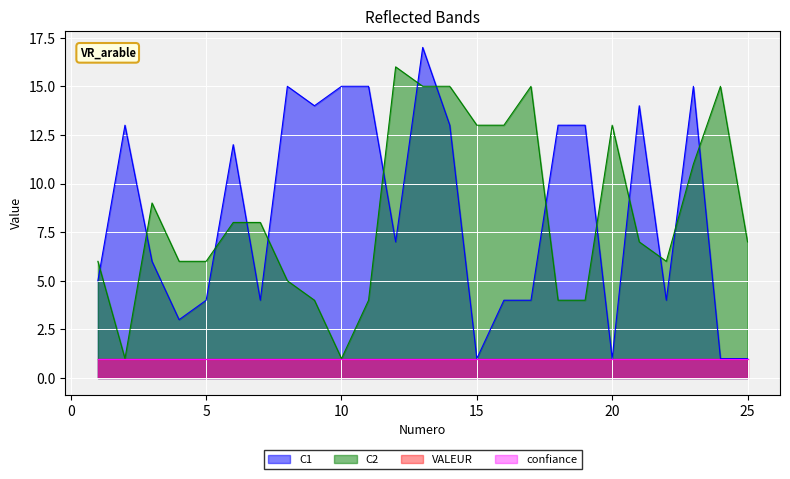

Does the chart display data point markers on the line(s)?

No